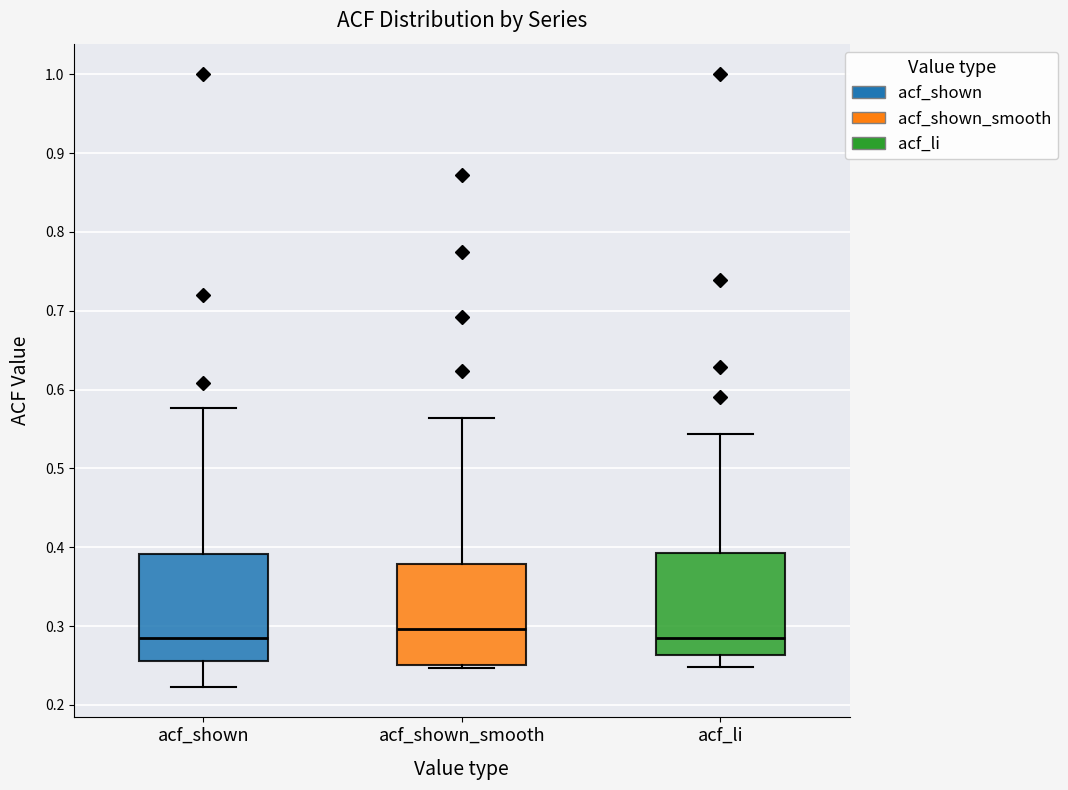

Where does the lower whisker of the box for acf_li end on the y-axis? The values are not printed on the chart, so give them approximately, as read against the axis.

0.25